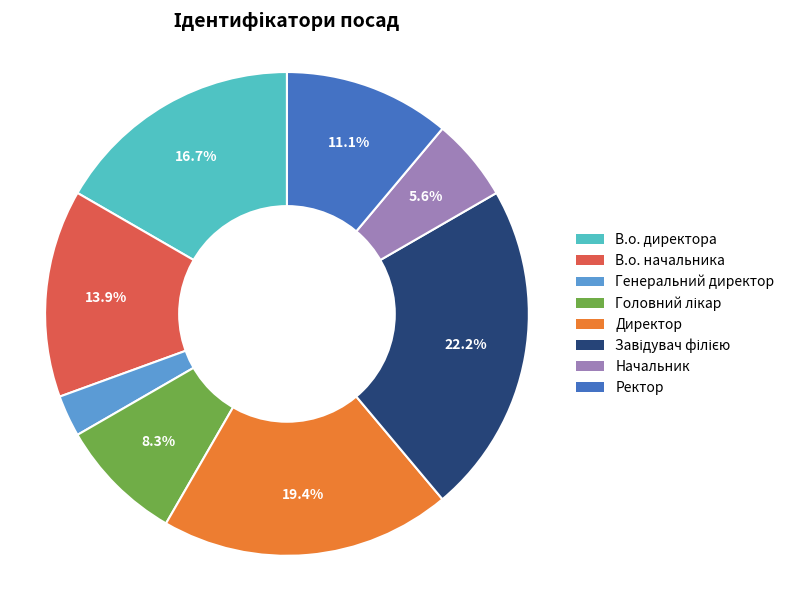

Count the number of slices in the pie.

8